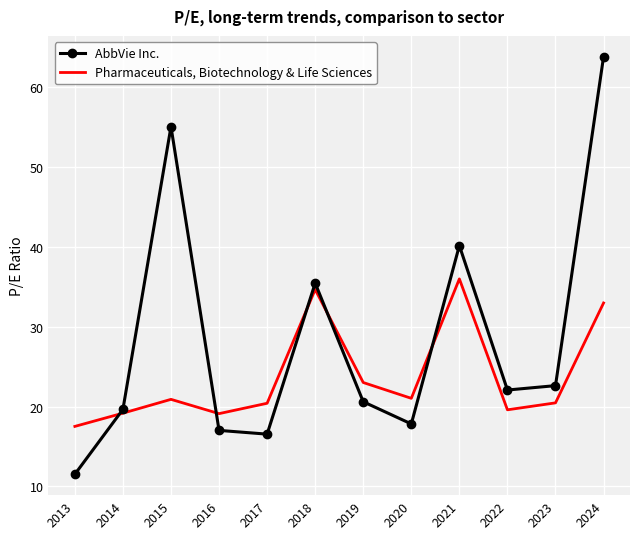

What are all the series names shown in the legend?

AbbVie Inc., Pharmaceuticals, Biotechnology & Life Sciences